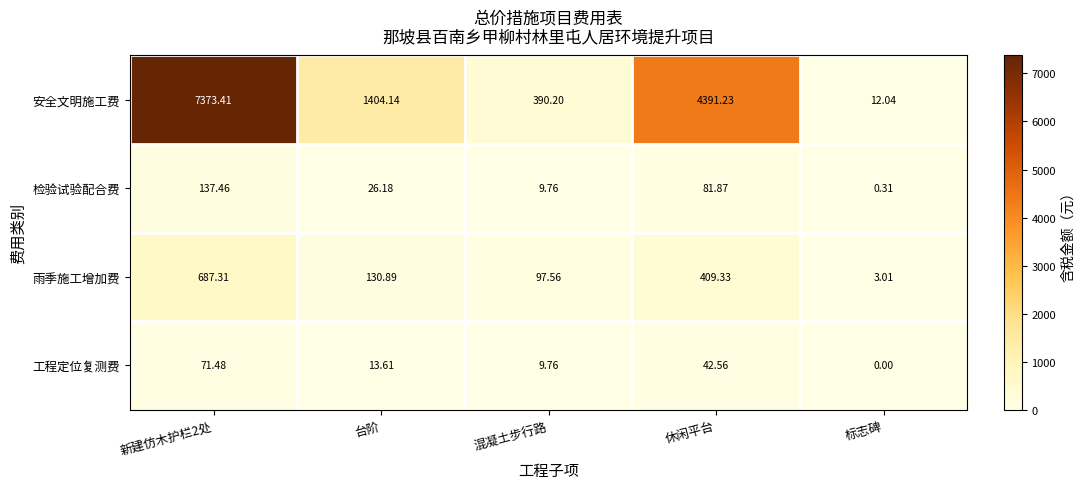

Which series has the largest total across all categories?

安全文明施工费